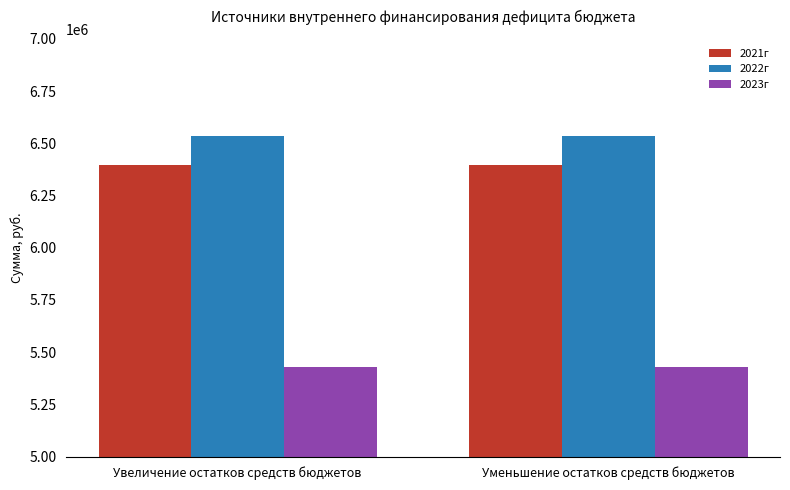

What is the highest value of the 2022г series?

6533600